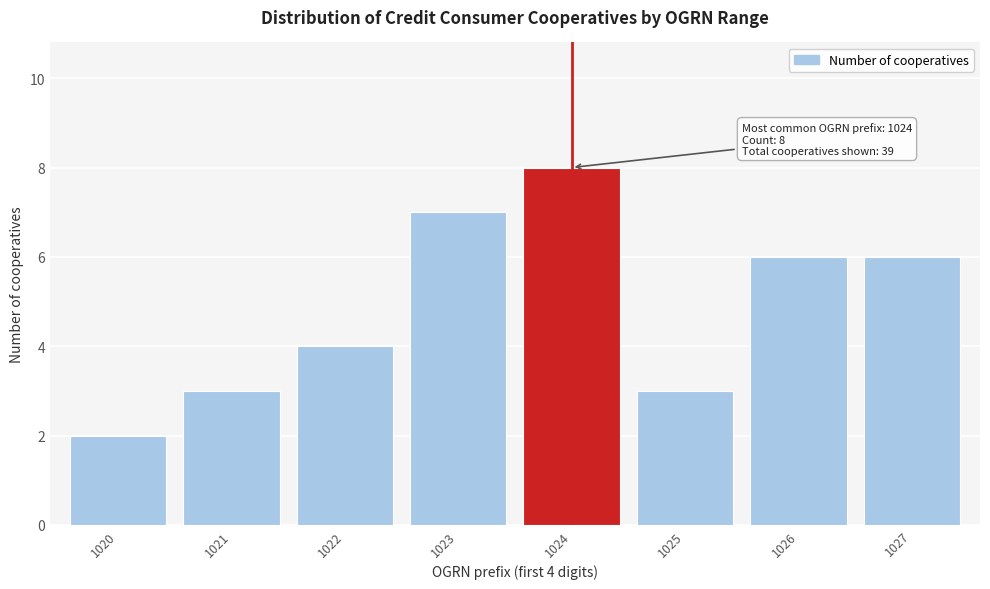

Reading left to right, transcribe all the data shown in this chart.

2	3	4	7	8	3	6	6